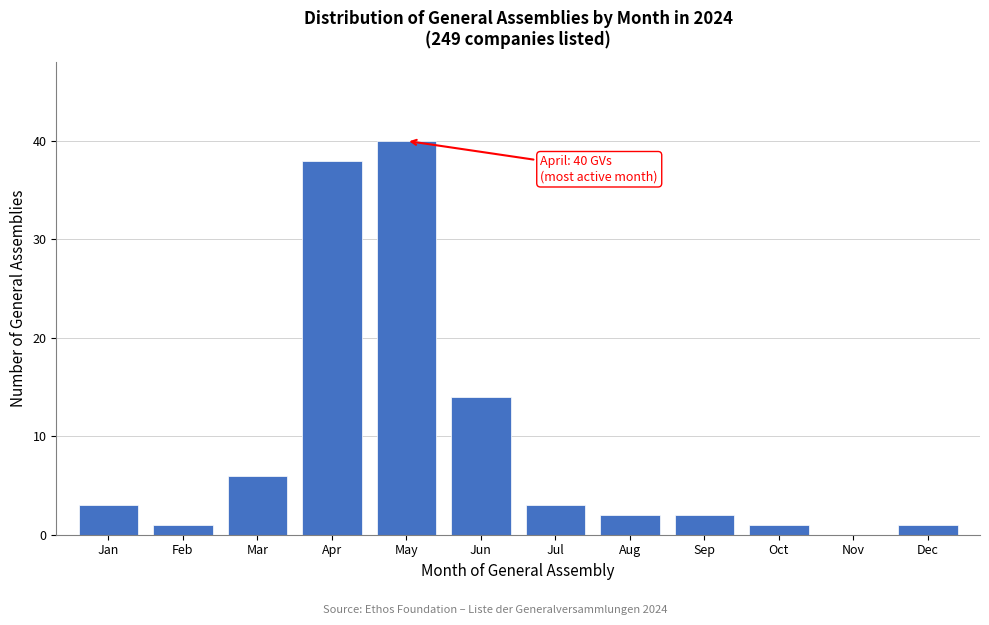

Reading left to right, what are all the values shown in this chart?

Jan=3	Feb=1	Mar=6	Apr=38	May=40	Jun=14	Jul=3	Aug=2	Sep=2	Oct=1	Nov=0	Dec=1